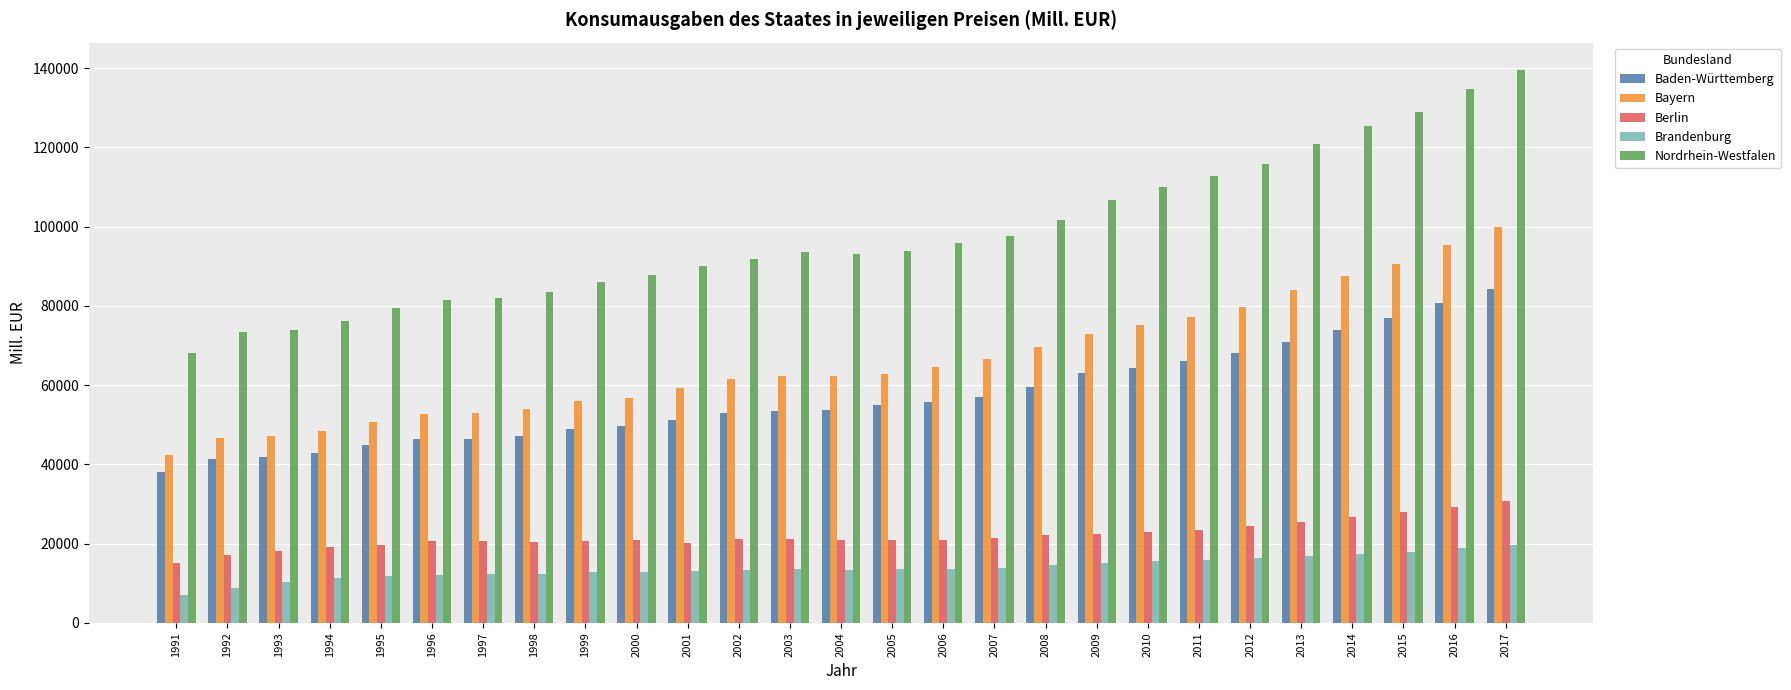

The value of Berlin at 2006 is 31257.6. True or false?

False